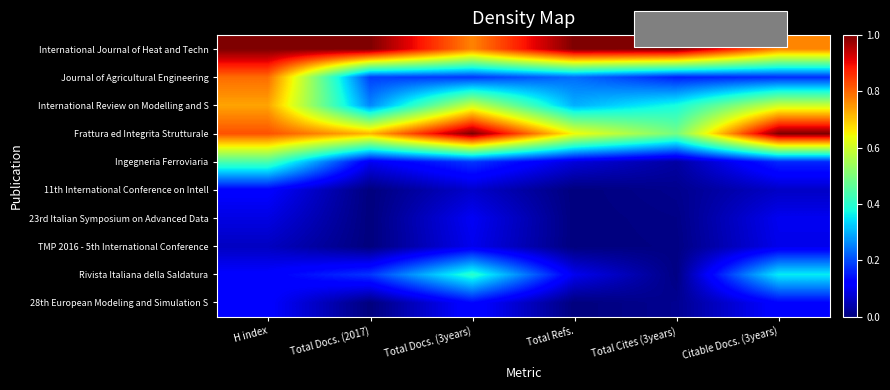

At which category is the sum across all series the highest?

H index